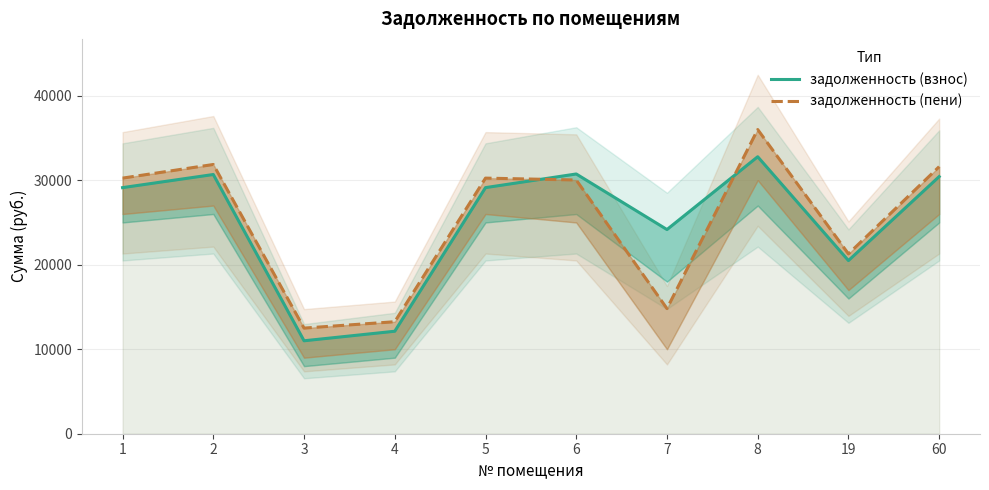

What is the value of the задолженность (взнос) point at the 2nd from the left?

30671.5